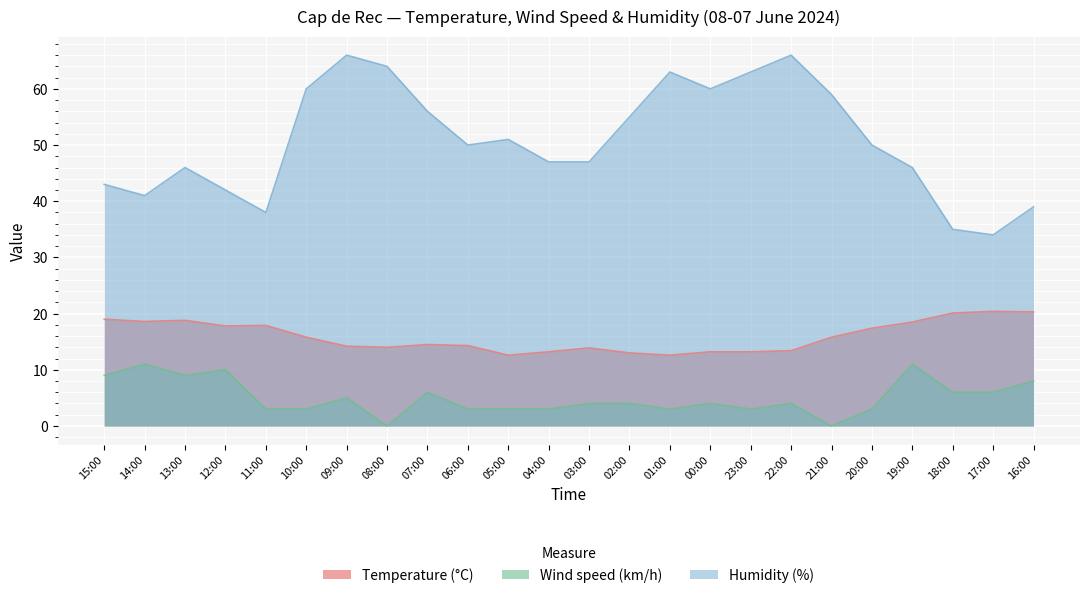

Where is the first local maximum for Humidity (%)?

13:00